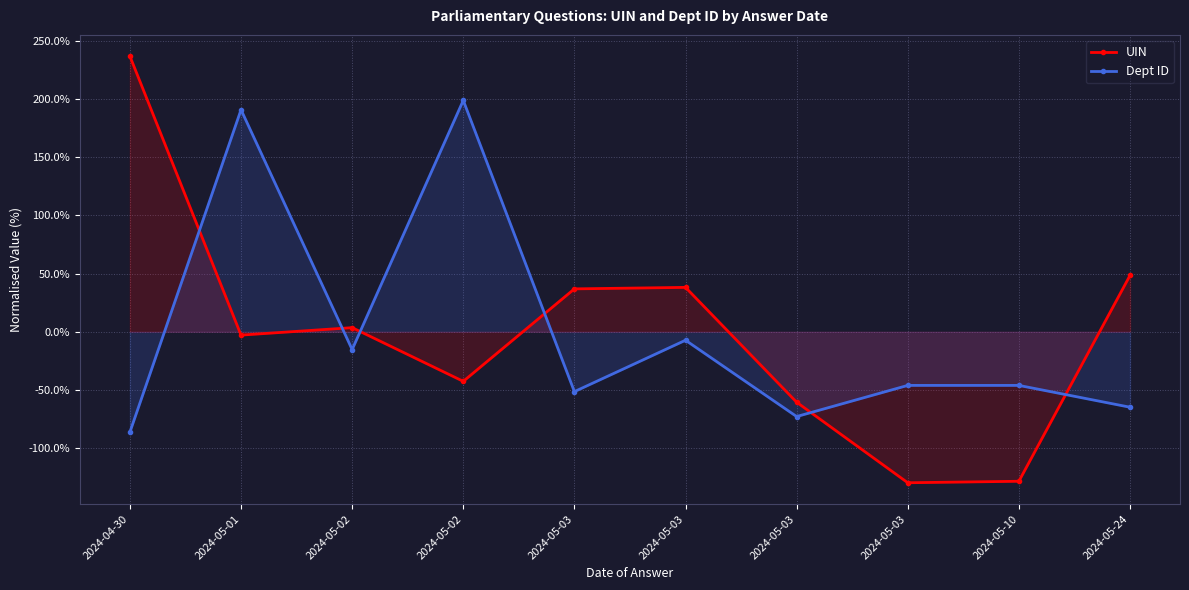

At which label does UIN reach its minimum?

2024-05-03